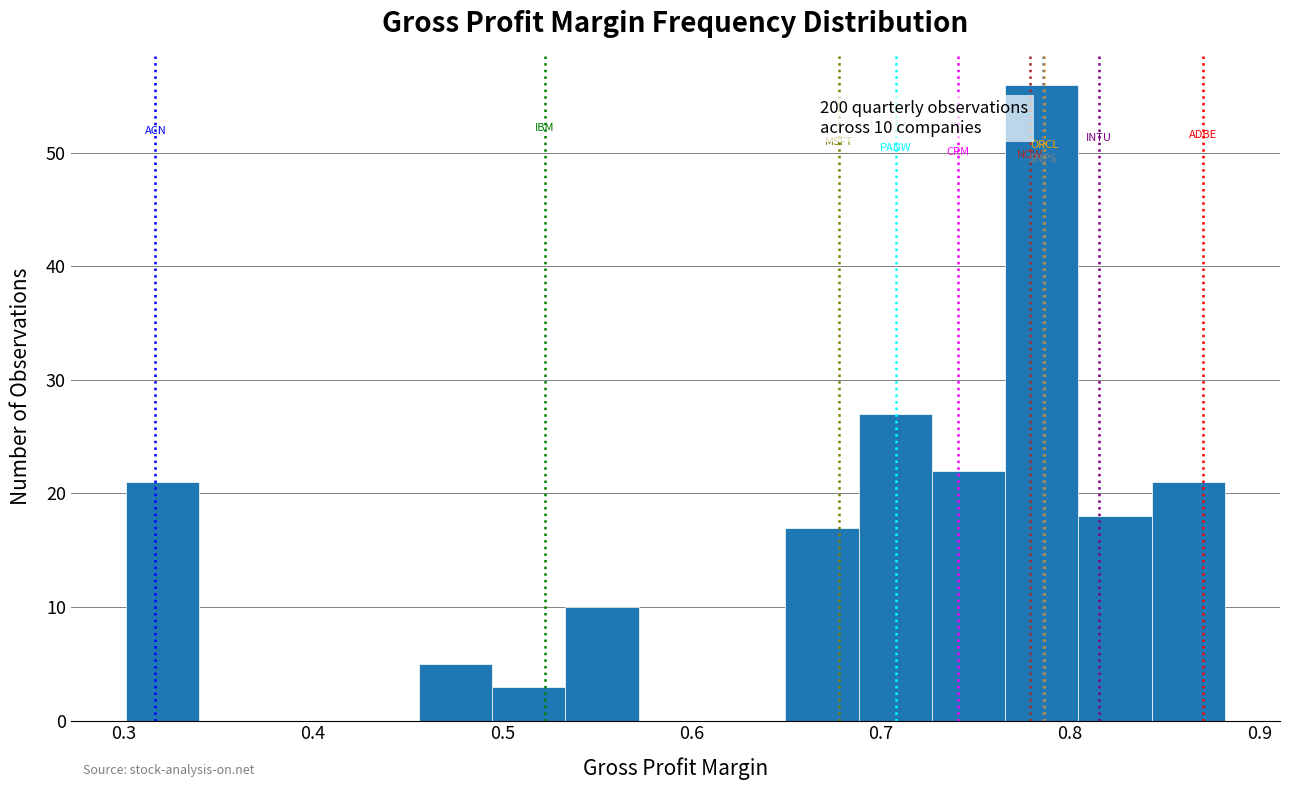

Around what value on the x-axis is the tallest bar? Give the approximate position of its centre, as read against the axis.

0.79